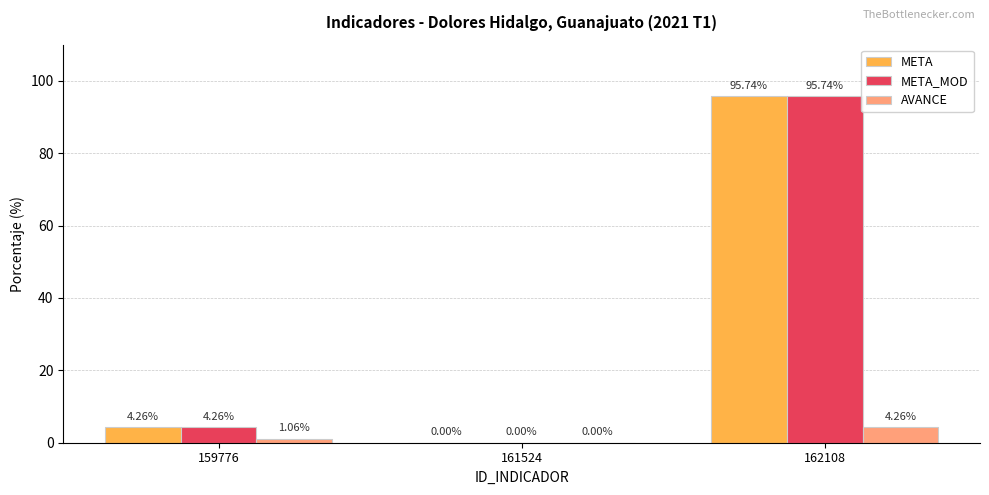

Where is META nearest to the value 47?

159776